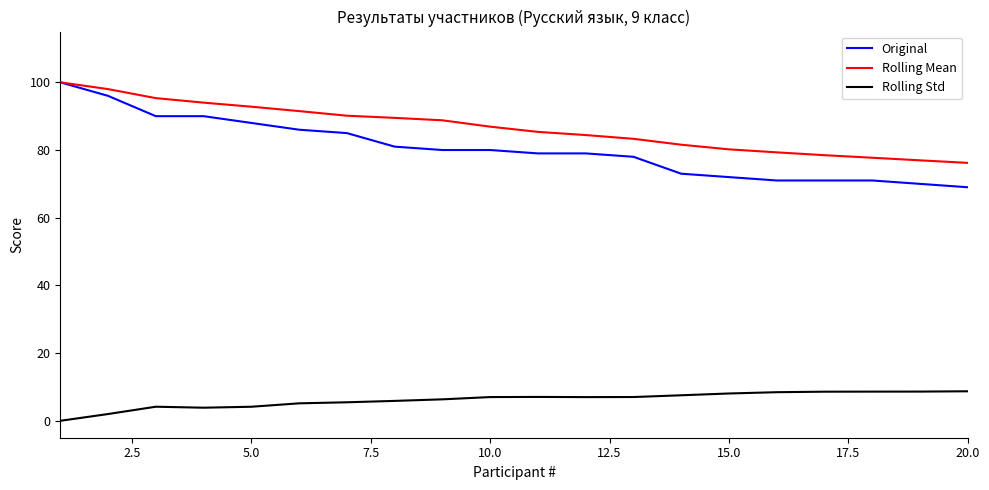

What is the maximum value shown in the chart?

100.0